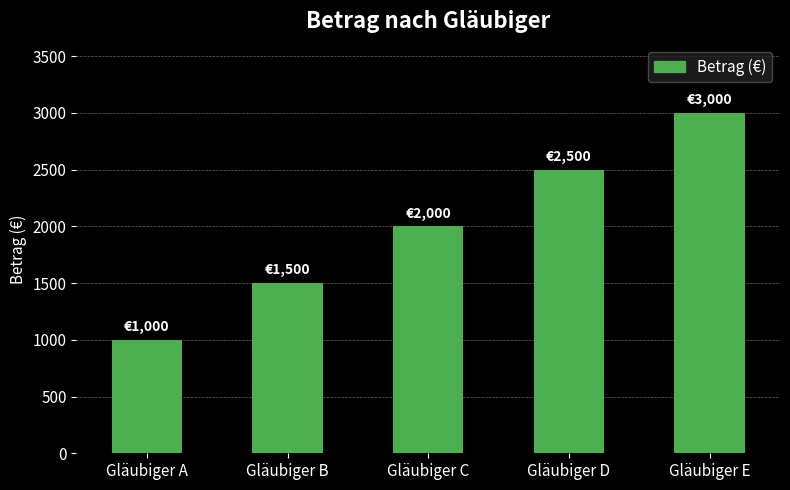

How many bars are there in total?

5